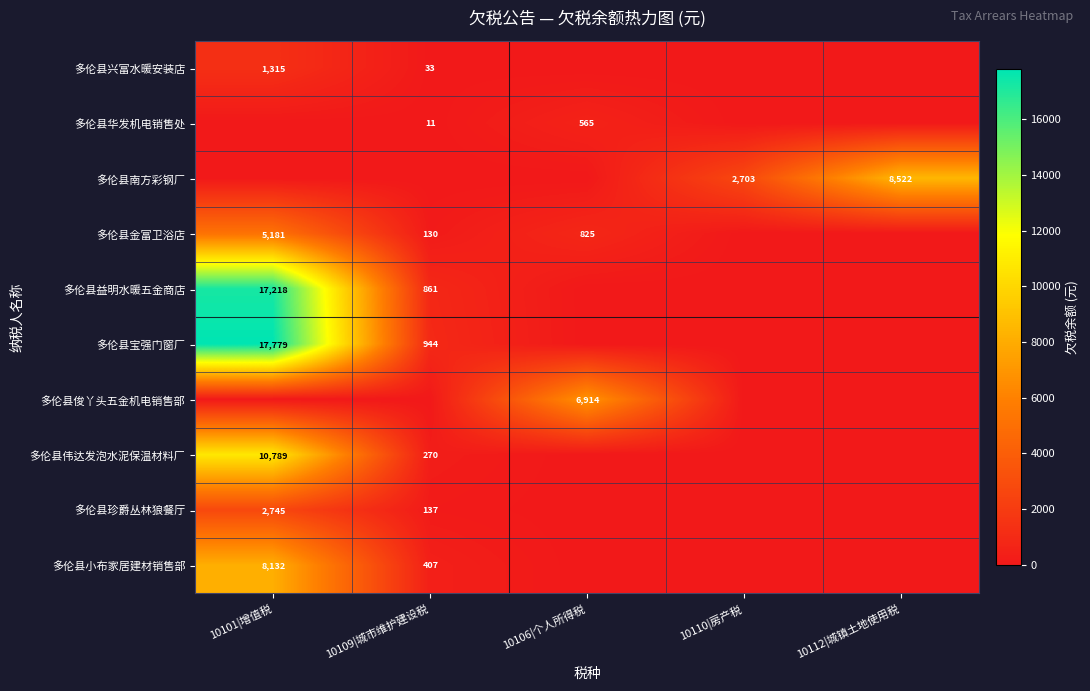

The value of 多伦县珍爵丛林狼餐厅 at 10109|城市维护建设税 is 137. True or false?

True